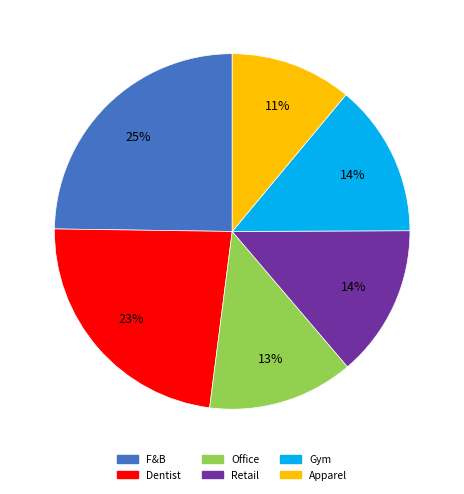

What is the smallest slice in the pie chart?

Apparel